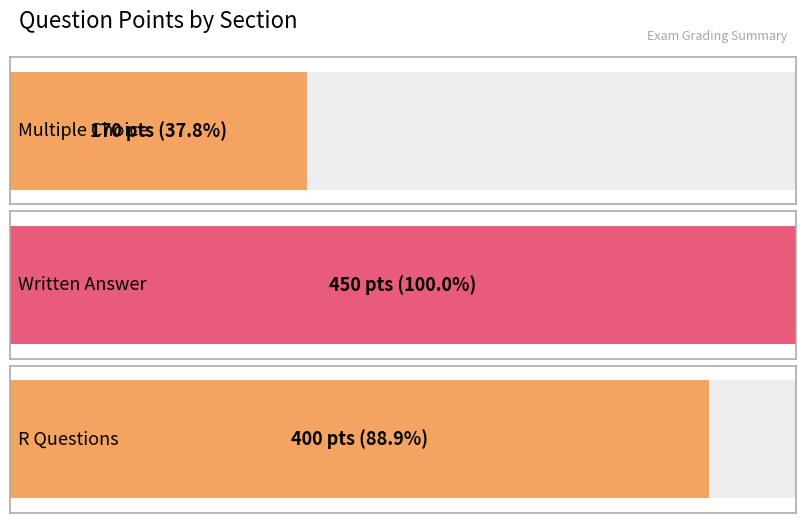

What is the sum of the values at Written Answer and R Questions?

850